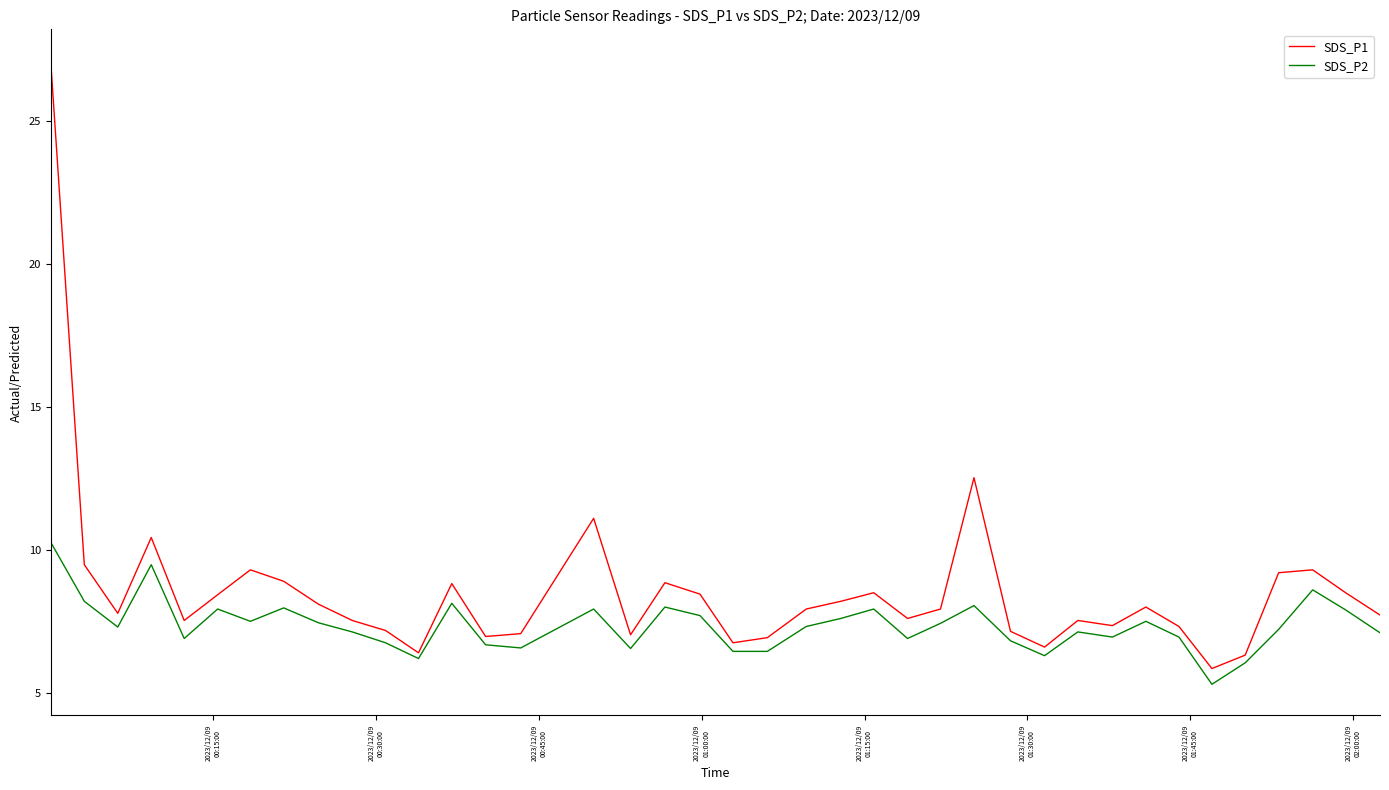

Which series has the largest total across all categories?

SDS_P1